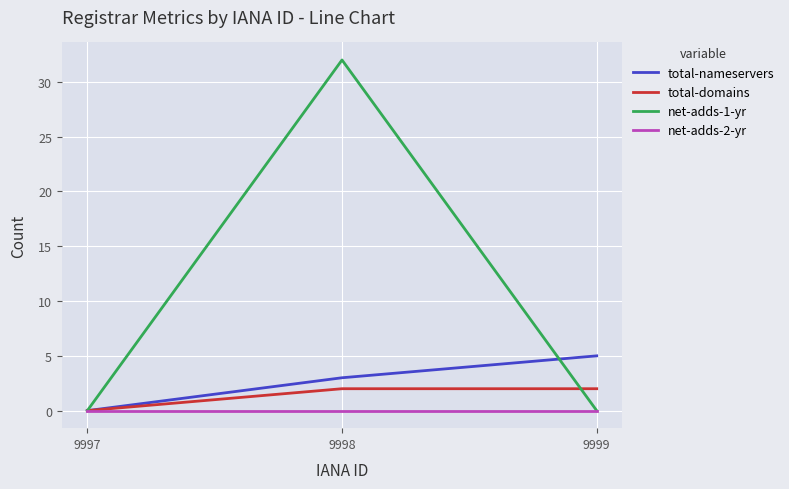

Reading left to right, list all the values displayed in this chart.

total-nameservers: 9997=0	9998=3	9999=5
total-domains: 9997=0	9998=2	9999=2
net-adds-1-yr: 9997=0	9998=32	9999=0
net-adds-2-yr: 9997=0	9998=0	9999=0